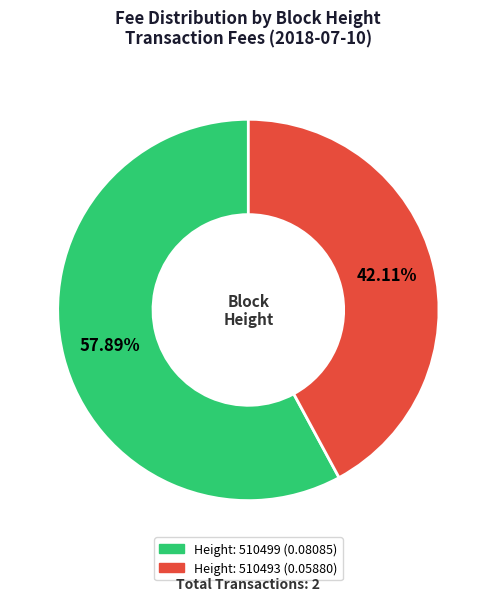

Is there a majority slice in this chart?

Yes